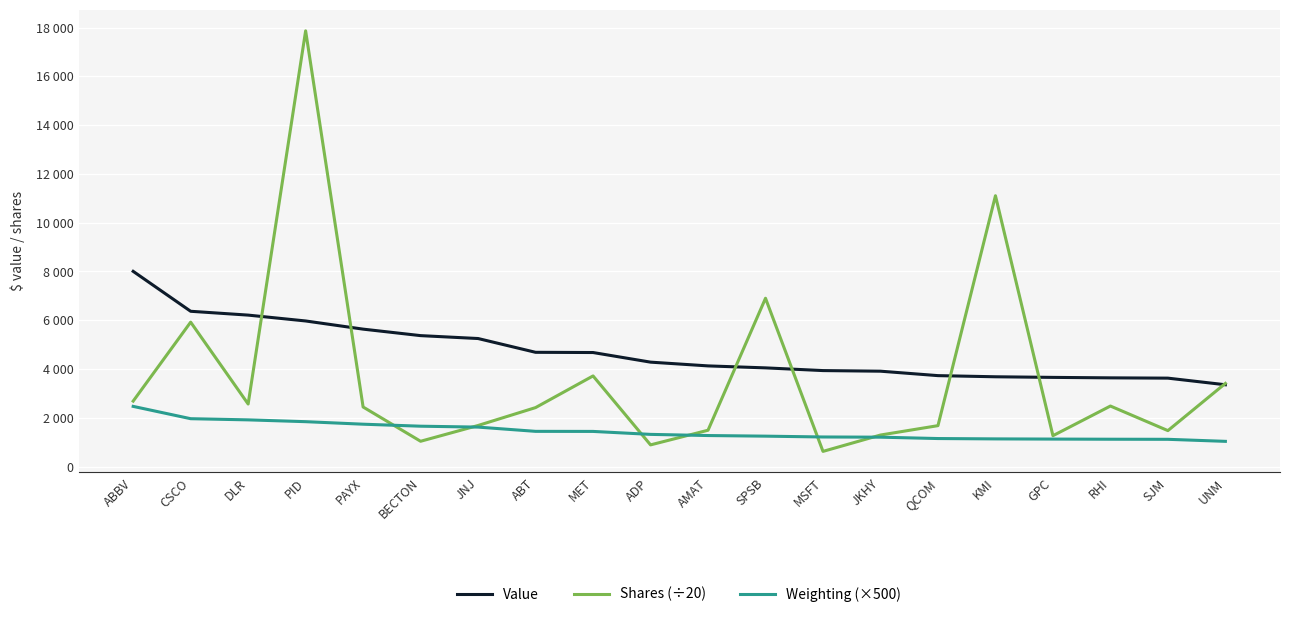

What is the approximate value of Shares (÷20) at KMI?

11104.0